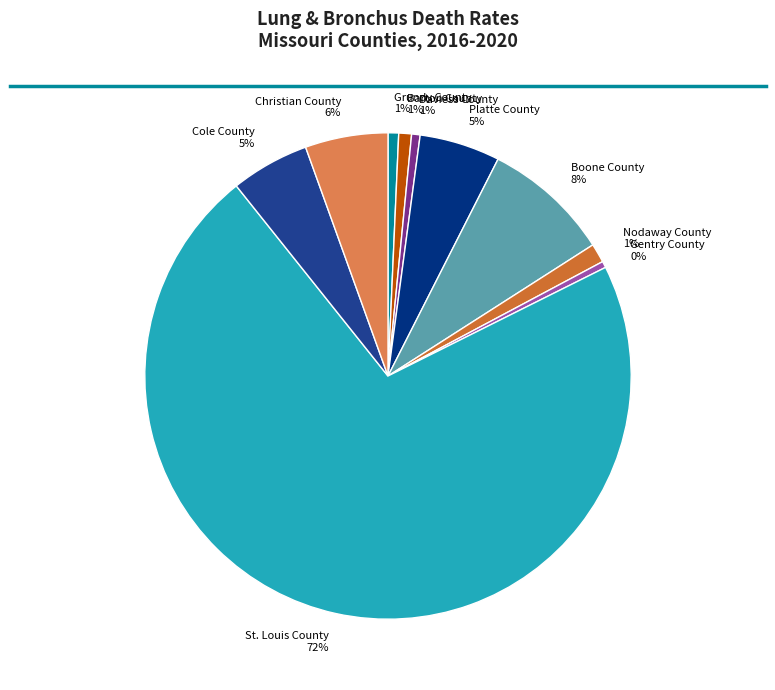

Which slice represents more than half of the pie?

St. Louis County